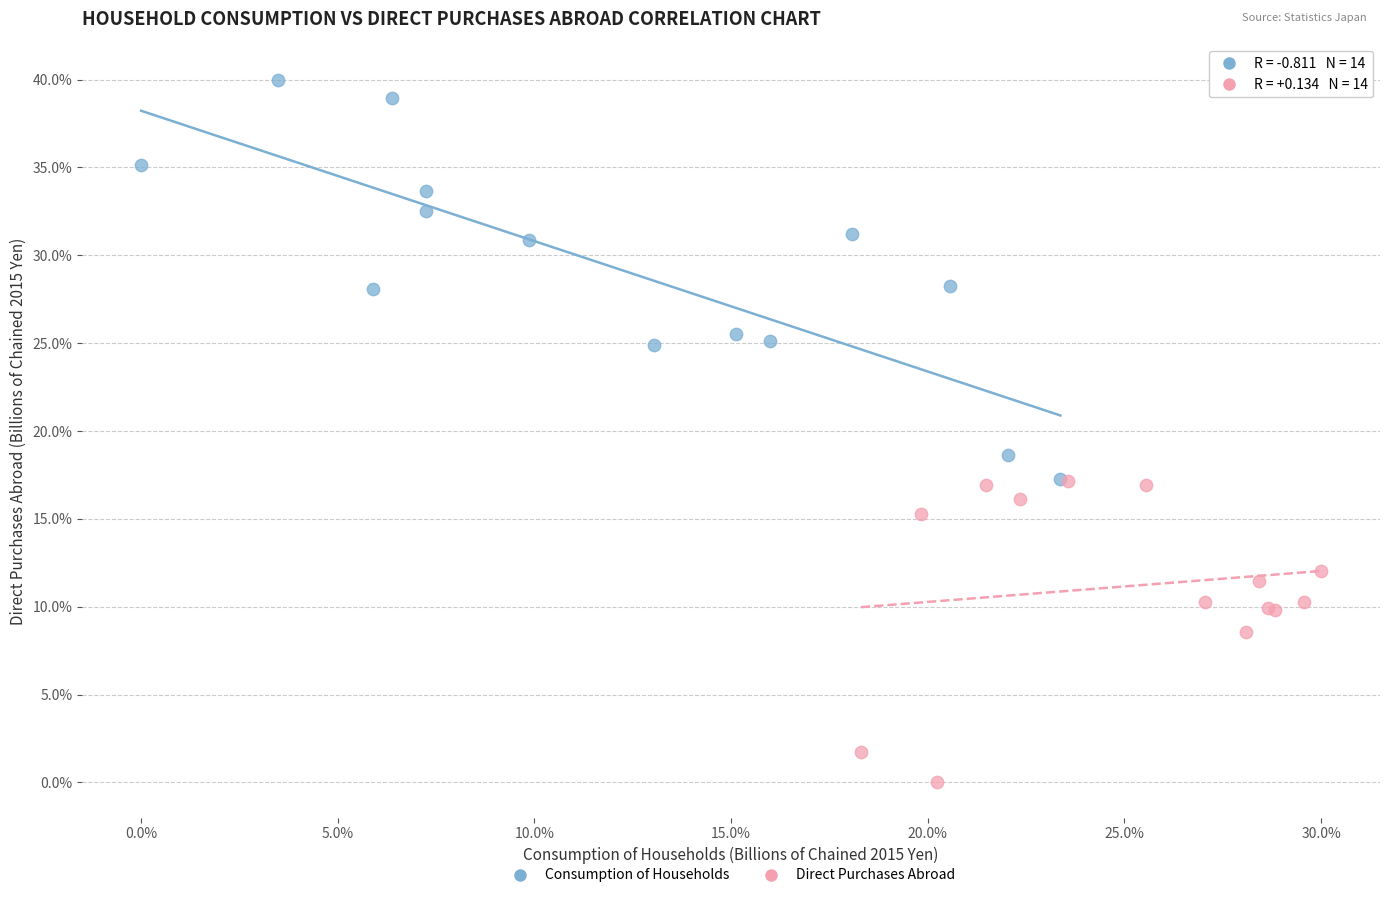

Which series has the largest Y range (max minus min)?

Consumption of Households